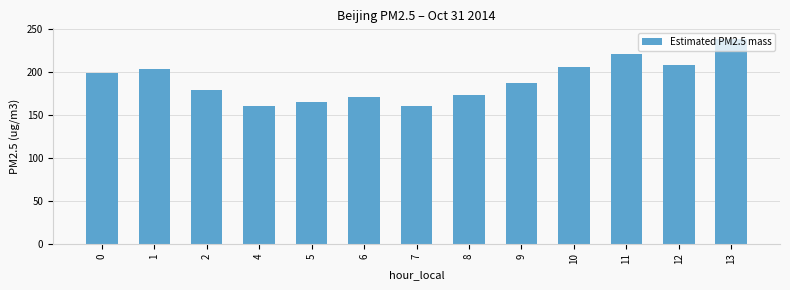

What is the average value?

190.4